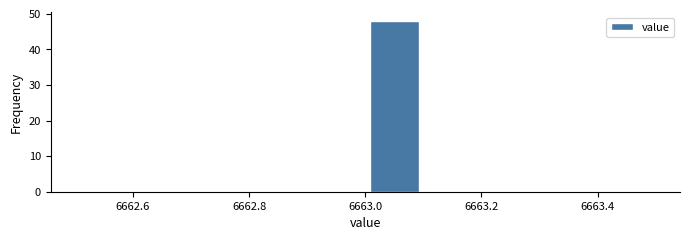

Reading left to right, transcribe this chart: for each bar, give the range it covers on the x-axis and its height. The values are not printed on the chart, so give them approximately, as read against the axis.

6662.5 to 6662.6: 0
6662.6 to 6662.7: 0
6662.7 to 6662.8: 0
6662.8 to 6662.9: 0
6662.9 to 6663.0: 0
6663.0 to 6663.1: 48
6663.1 to 6663.2: 0
6663.2 to 6663.3: 0
6663.3 to 6663.4: 0
6663.4 to 6663.5: 0